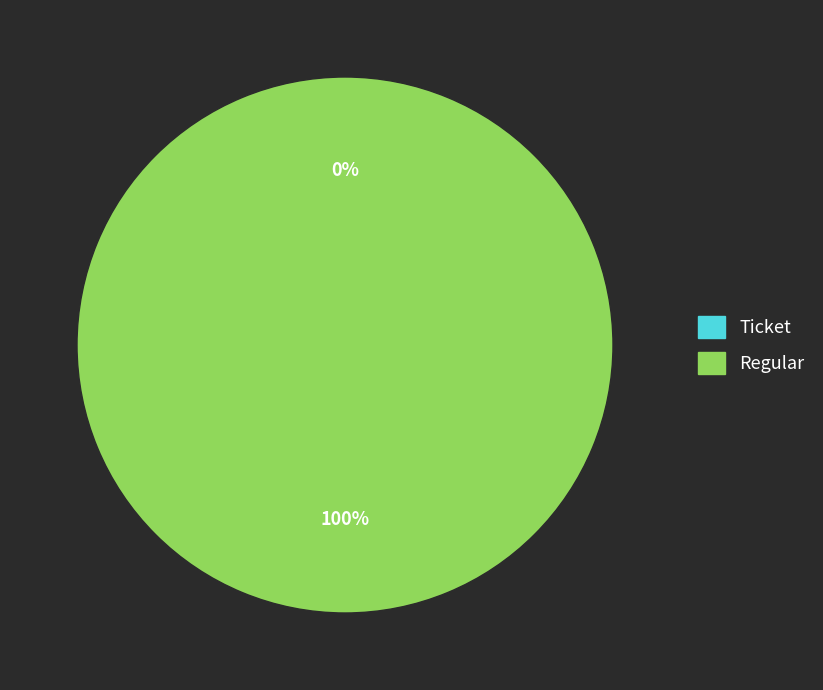

What percentage do Regular and Ticket together represent?

100.0%